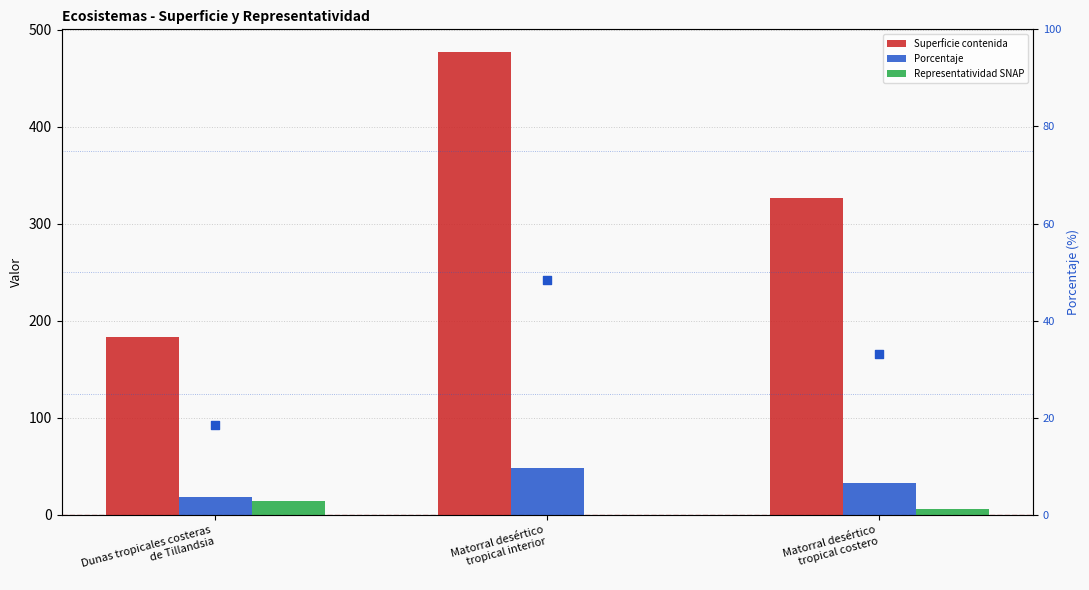

What is the total value across all series at Matorral desértico
tropical interior?

573.1